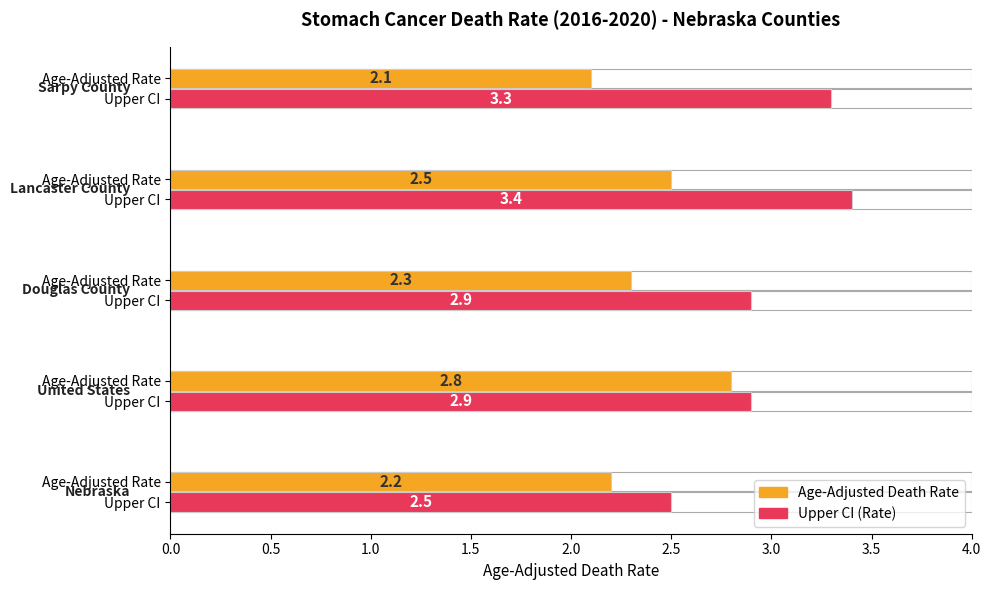

What is the difference between the highest and lowest values at 1.5?

0.9